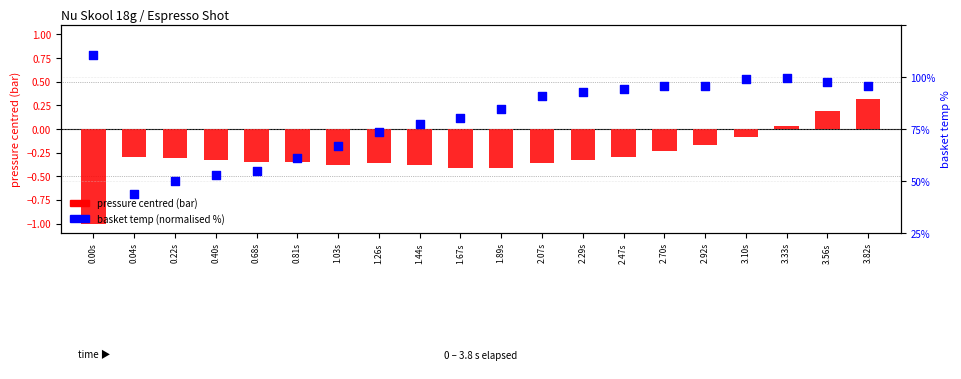

Is the value of basket temp (normalised %) at 0.04s greater than the value of pressure centred (bar) at 0.22s?

Yes